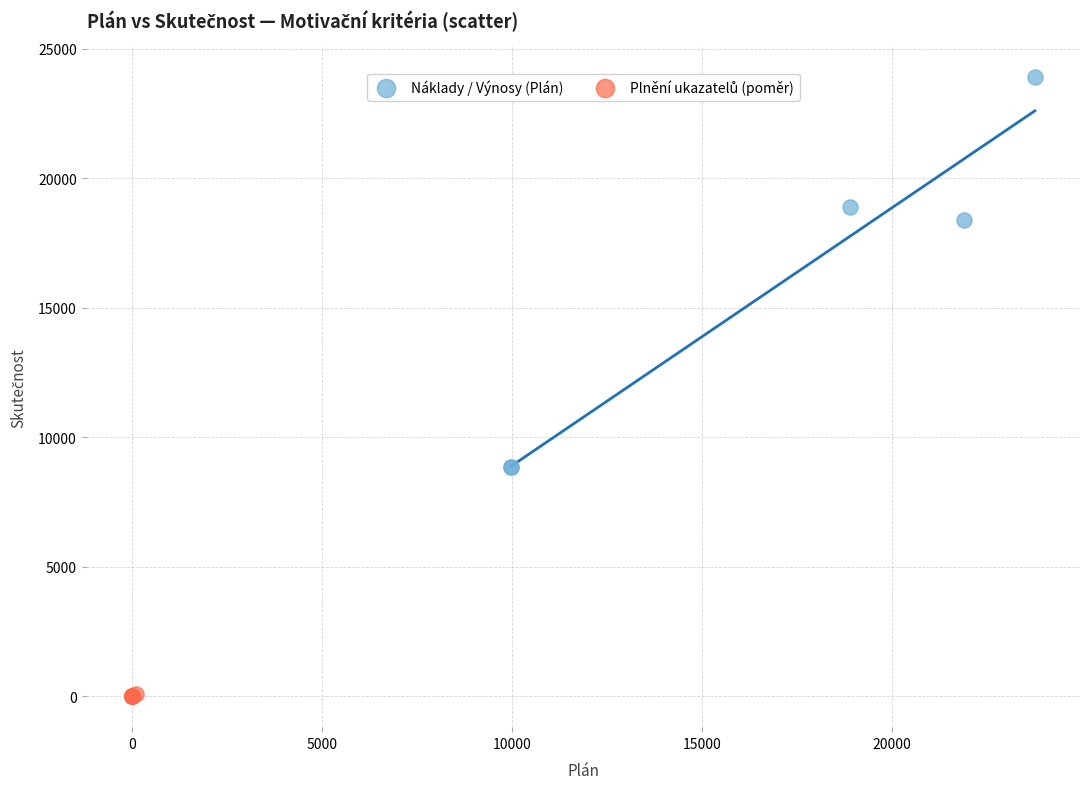

Which series has the widest spread of Y values?

Náklady / Výnosy (Plán)